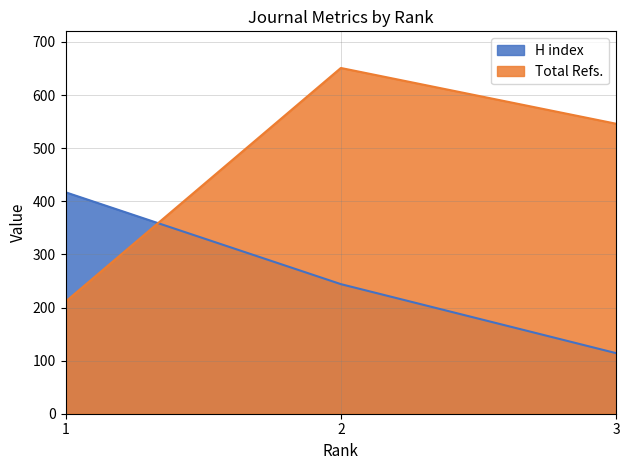

Is it true that H index equals 52 at 3?

False